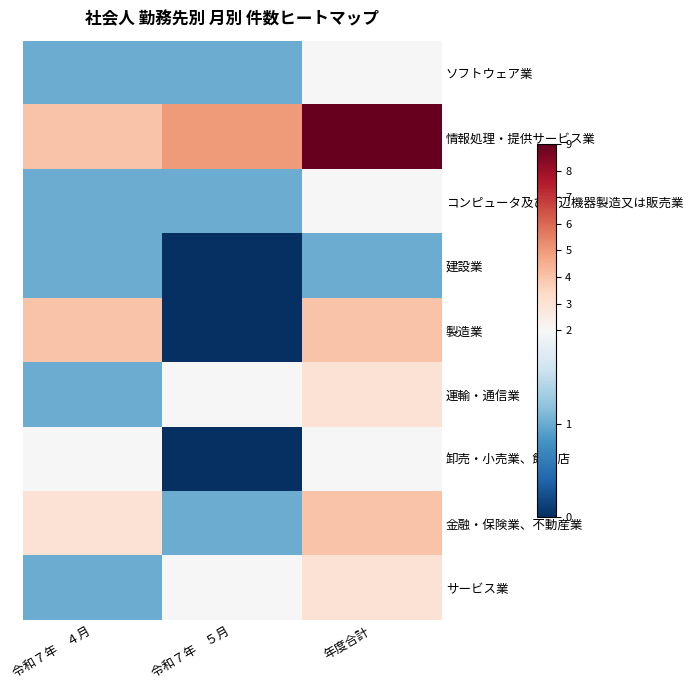

What is the difference between the highest and lowest values at 年度合計?

8